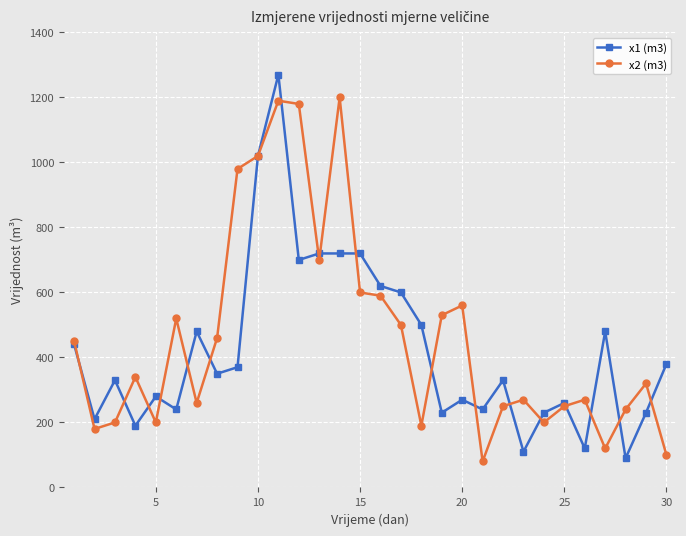

What is the value of the x1 (m3) point at the 26th from the left?

120